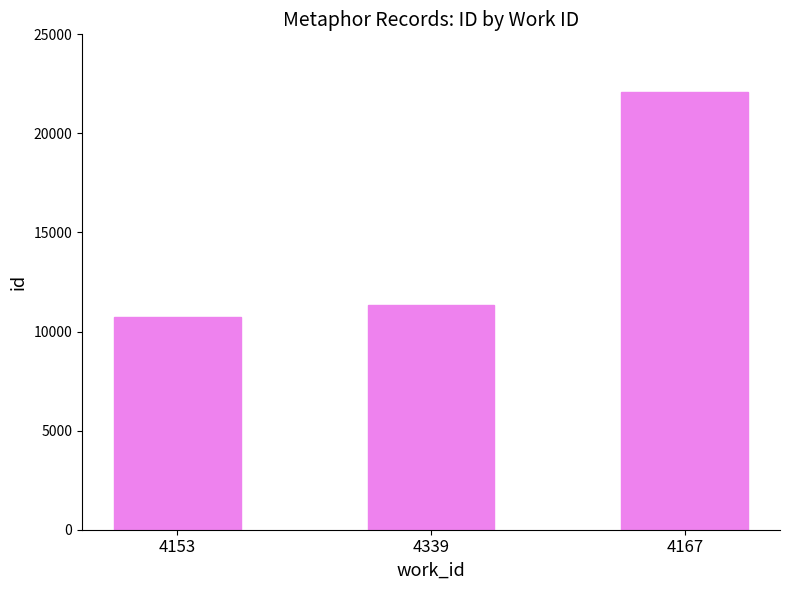

Does the chart contain any negative values?

No